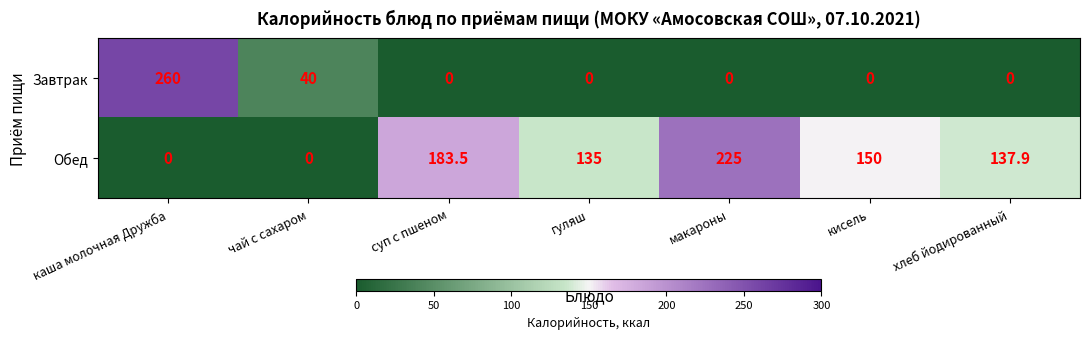

What is the total value across all series at суп с пшеном?

183.5